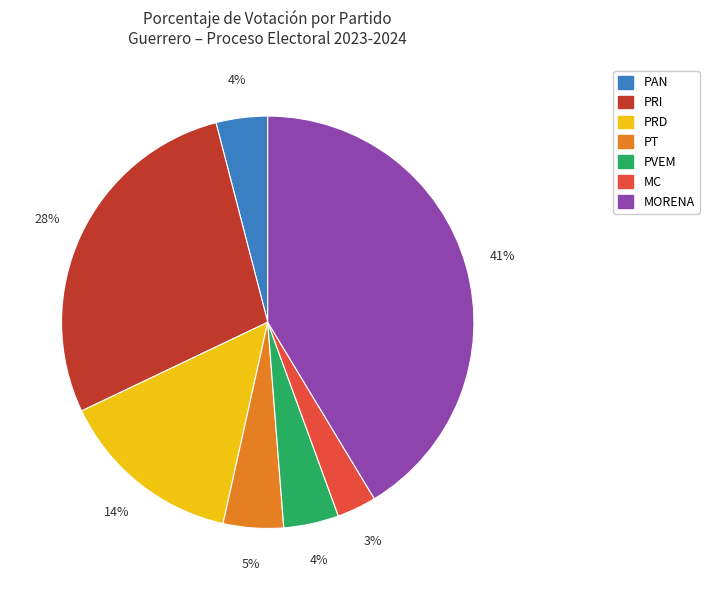

Count the number of slices in the pie.

7